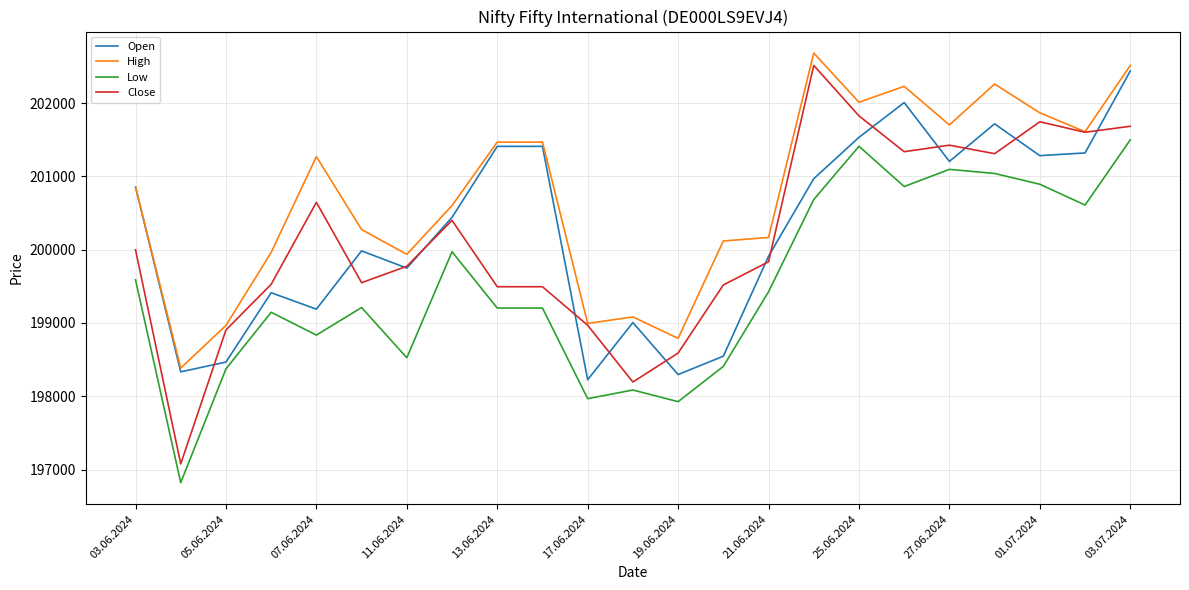

True or false: High and Low cross at least once.

False